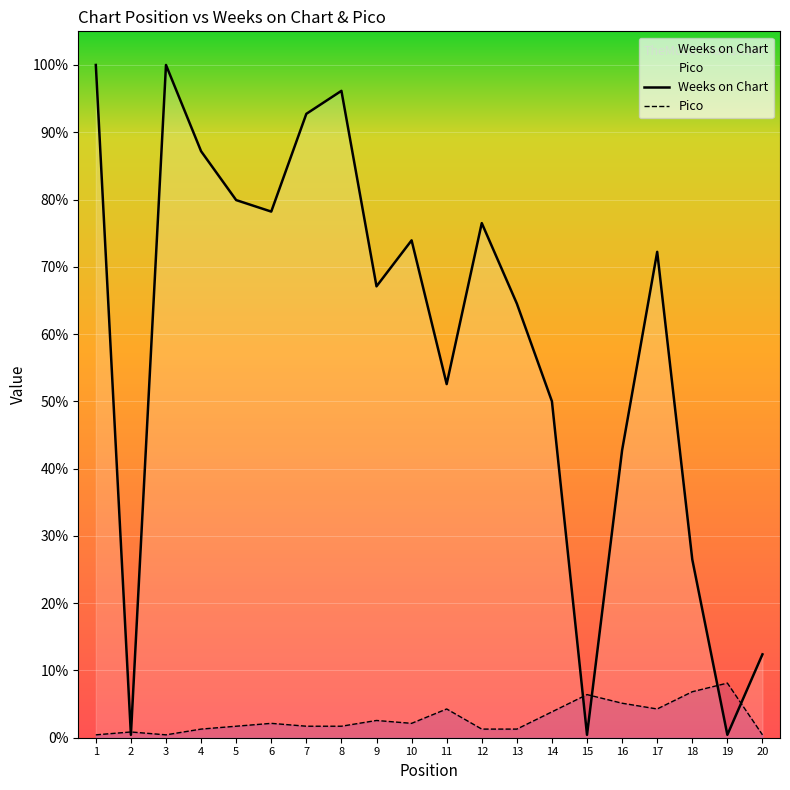

Between 19 and 3, which is larger?

3